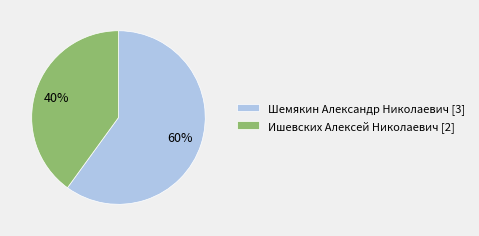

To the nearest percent, what is the average slice percentage?

50%